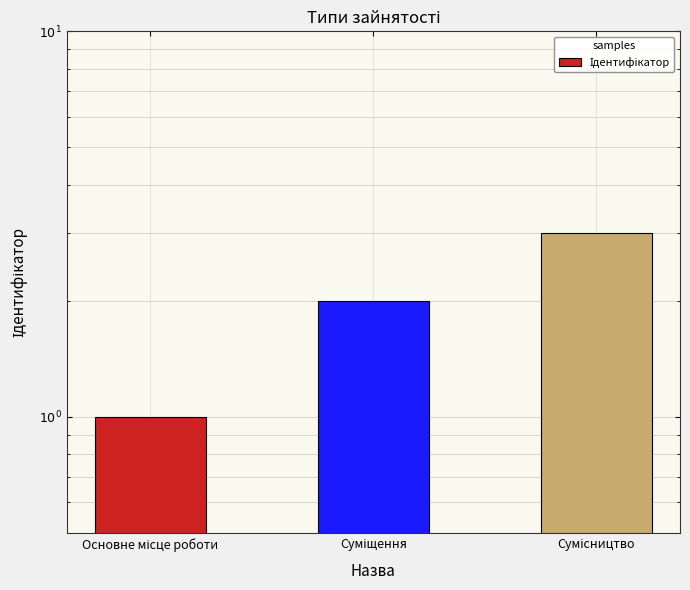

What is the maximum value shown in the chart?

3